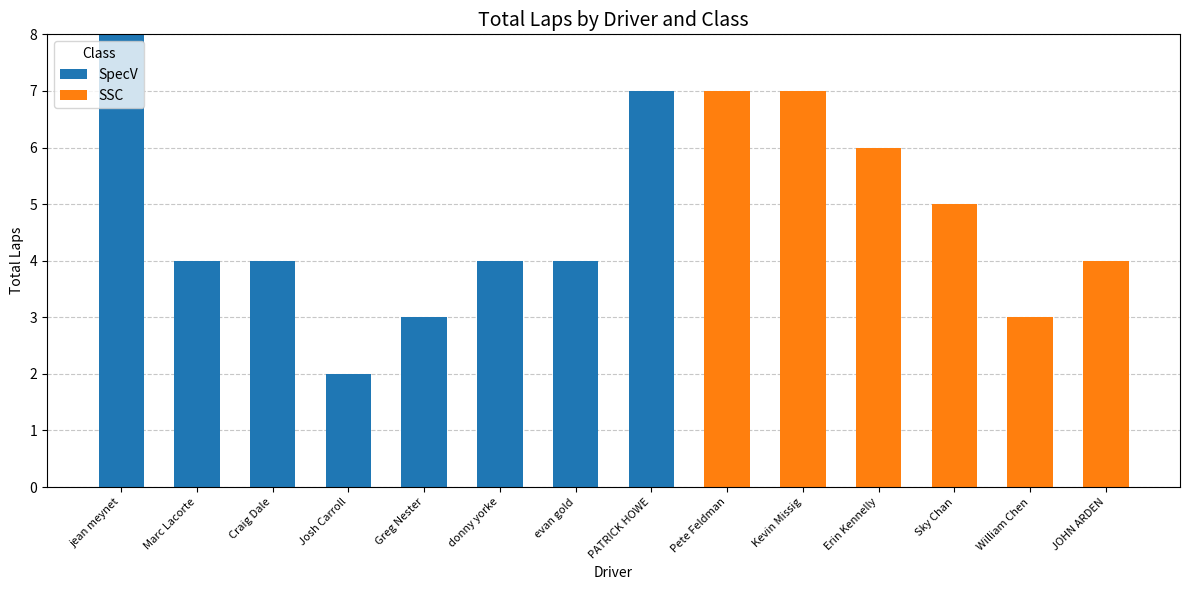

What are all the series names shown in the legend?

SpecV, SSC